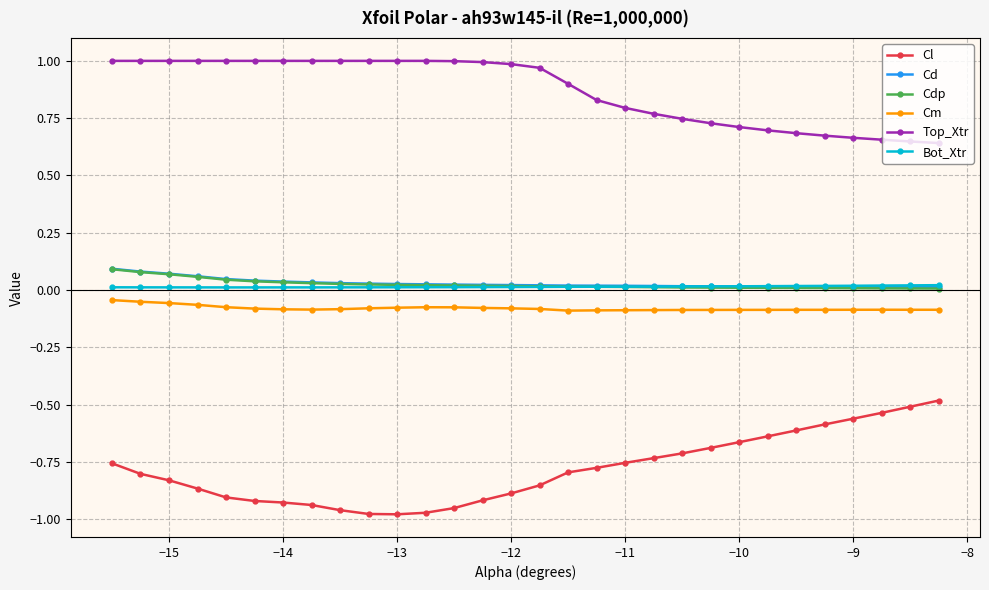

True or false: Cl and Top_Xtr intersect in this chart.

False